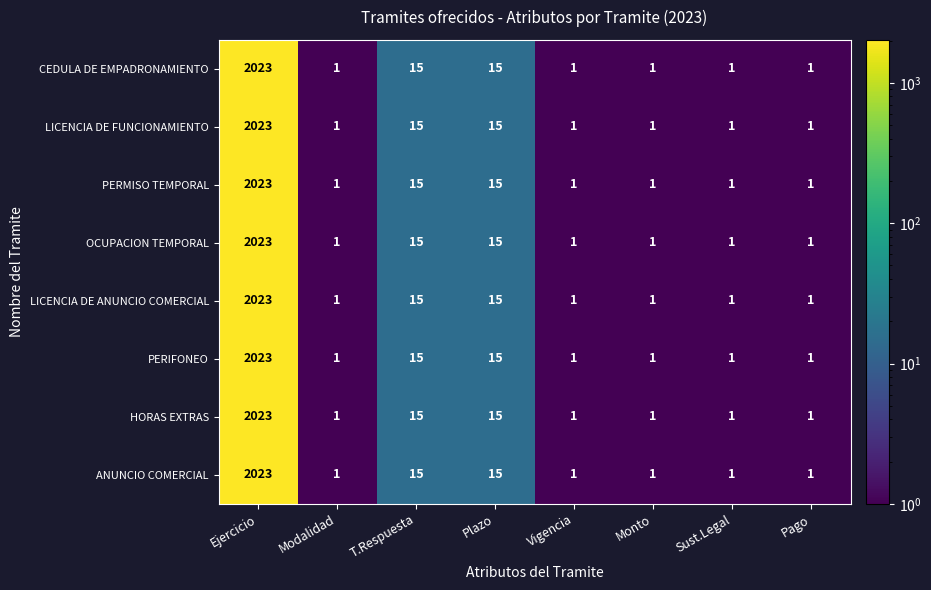

What is the total value across all series at Plazo?

120